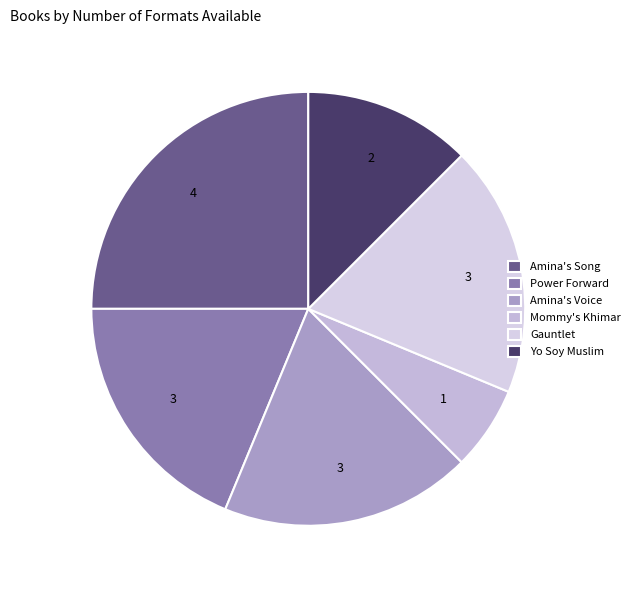

To the nearest percent, what percentage of the pie is Mommy's Khimar?

6%